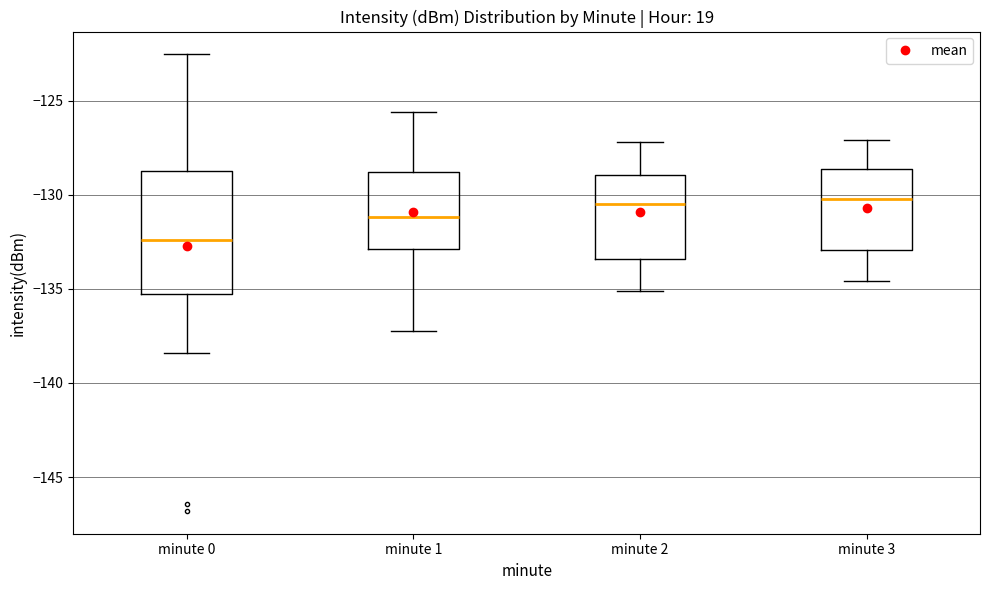

Which box is the tallest, from its lower edge to its upper edge?

minute 0